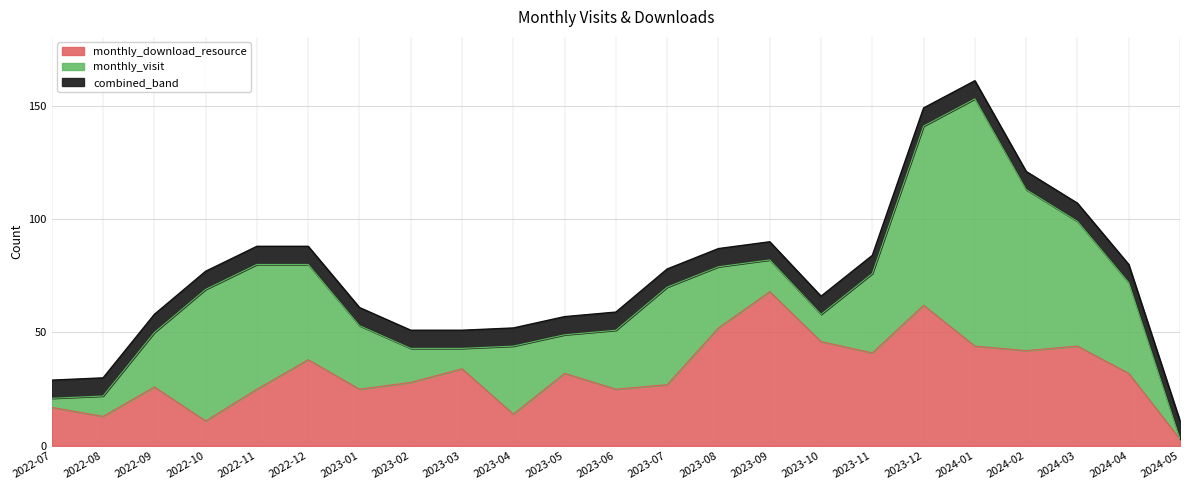

How many distinct data groups are displayed?

2